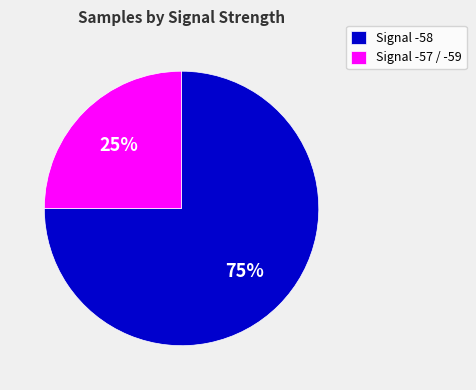

What is the ratio of the value at Signal -57 / -59 to the value at Signal -58?

0.3